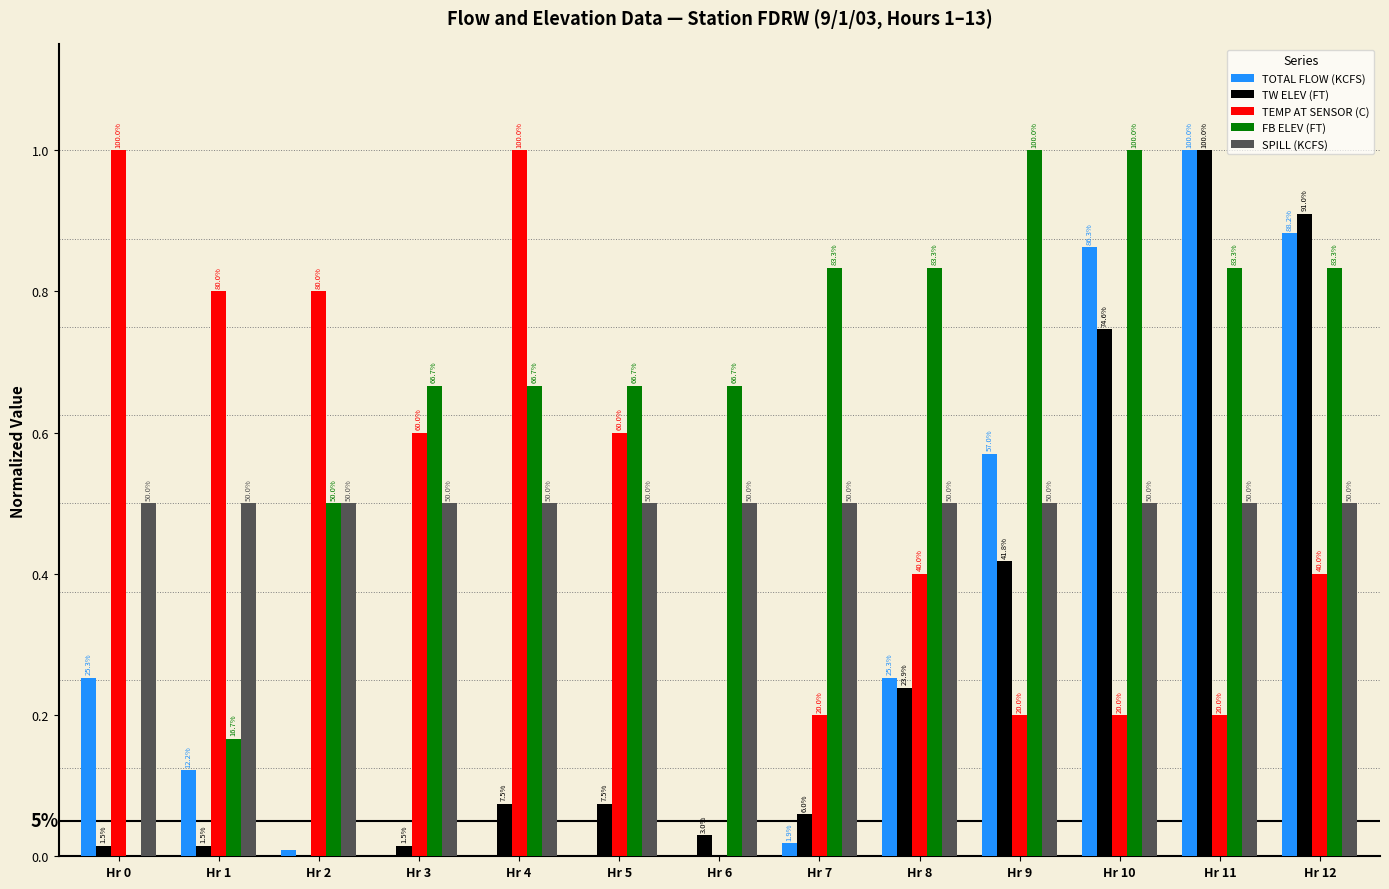

What value does the FB ELEV (FT) series have at Hr 7?

0.8